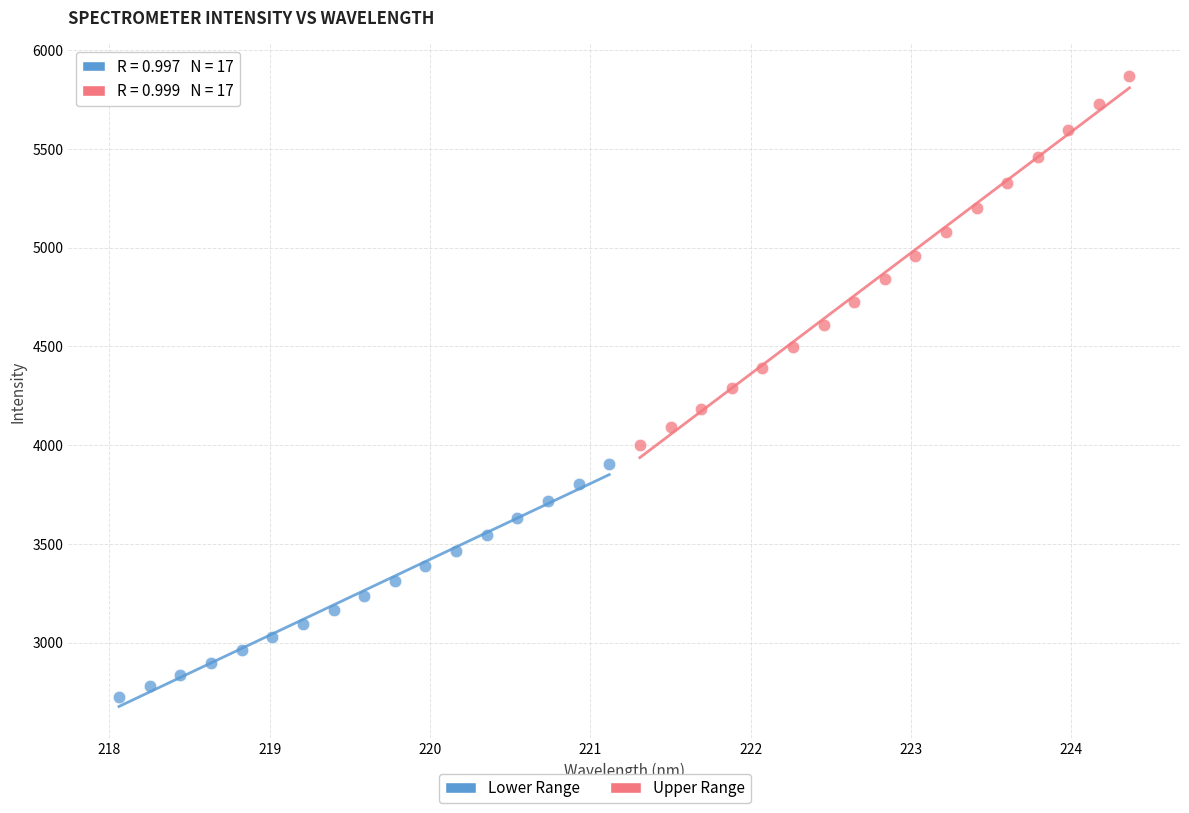

Which series has the widest spread of Y values?

Upper Range